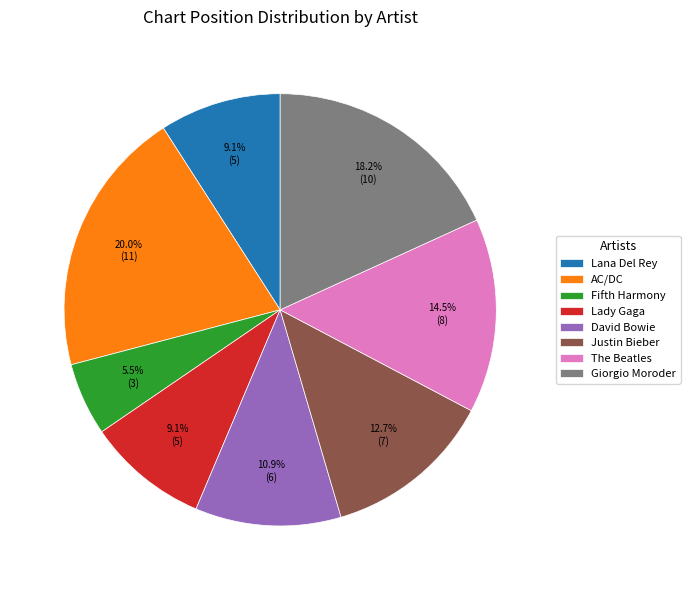

Which slice is the smallest?

Fifth Harmony